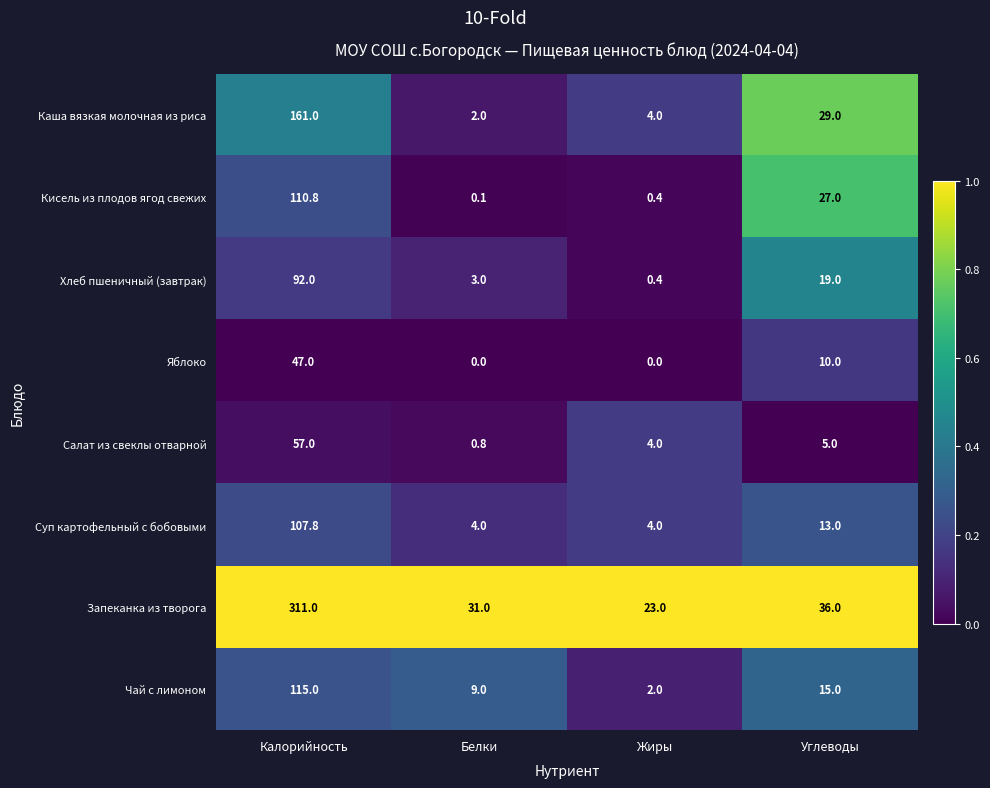

Which series has the largest total across all categories?

Запеканка из творога